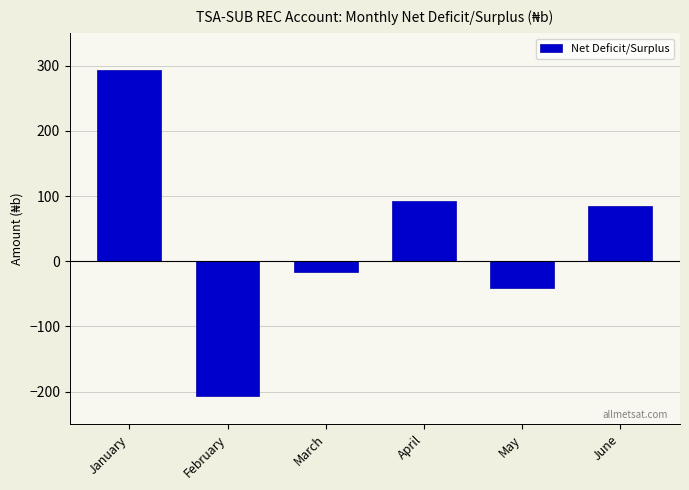

Reading left to right, transcribe all the data shown in this chart.

January=293.4	February=-206.4	March=-16.9	April=93.2	May=-40.9	June=84.0